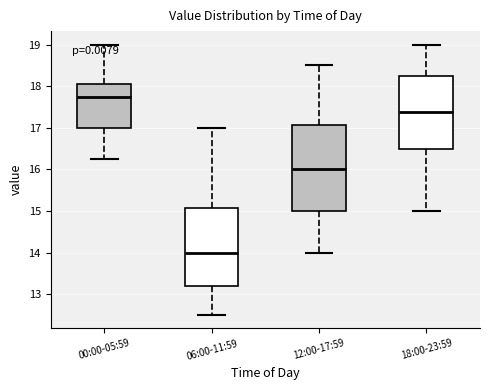

Reading left to right, transcribe this box plot: for each box, give where its median line is, the range the box spans, and where its two whiskers end, as read against the y-axis. The values are not printed on the chart, so give them approximately, as read against the axis.

00:00-05:59: median 17.8, box 17.0 to 18.1, whiskers 16.3 to 19.0
06:00-11:59: median 14.0, box 13.2 to 15.1, whiskers 12.5 to 17.0
12:00-17:59: median 16.0, box 15.0 to 17.1, whiskers 14.0 to 18.5
18:00-23:59: median 17.4, box 16.5 to 18.3, whiskers 15.0 to 19.0